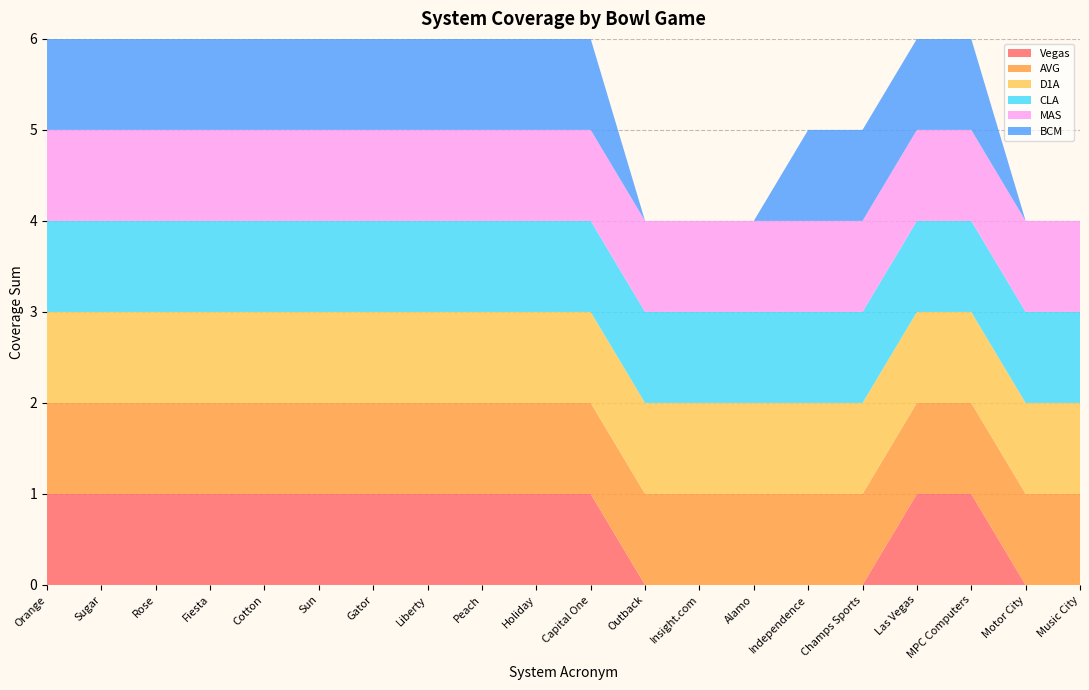

Reading left to right, extract all data points from this chart.

Vegas: Orange=1	Sugar=1	Rose=1	Fiesta=1	Cotton=1	Sun=1	Gator=1	Liberty=1	Peach=1	Holiday=1	Capital One=1	Outback=0	Insight.com=0	Alamo=0	Independence=0	Champs Sports=0	Las Vegas=1	MPC Computers=1	Motor City=0	Music City=0
AVG: Orange=1	Sugar=1	Rose=1	Fiesta=1	Cotton=1	Sun=1	Gator=1	Liberty=1	Peach=1	Holiday=1	Capital One=1	Outback=1	Insight.com=1	Alamo=1	Independence=1	Champs Sports=1	Las Vegas=1	MPC Computers=1	Motor City=1	Music City=1
D1A: Orange=1	Sugar=1	Rose=1	Fiesta=1	Cotton=1	Sun=1	Gator=1	Liberty=1	Peach=1	Holiday=1	Capital One=1	Outback=1	Insight.com=1	Alamo=1	Independence=1	Champs Sports=1	Las Vegas=1	MPC Computers=1	Motor City=1	Music City=1
CLA: Orange=1	Sugar=1	Rose=1	Fiesta=1	Cotton=1	Sun=1	Gator=1	Liberty=1	Peach=1	Holiday=1	Capital One=1	Outback=1	Insight.com=1	Alamo=1	Independence=1	Champs Sports=1	Las Vegas=1	MPC Computers=1	Motor City=1	Music City=1
MAS: Orange=1	Sugar=1	Rose=1	Fiesta=1	Cotton=1	Sun=1	Gator=1	Liberty=1	Peach=1	Holiday=1	Capital One=1	Outback=1	Insight.com=1	Alamo=1	Independence=1	Champs Sports=1	Las Vegas=1	MPC Computers=1	Motor City=1	Music City=1
BCM: Orange=1	Sugar=1	Rose=1	Fiesta=1	Cotton=1	Sun=1	Gator=1	Liberty=1	Peach=1	Holiday=1	Capital One=1	Outback=0	Insight.com=0	Alamo=0	Independence=1	Champs Sports=1	Las Vegas=1	MPC Computers=1	Motor City=0	Music City=0